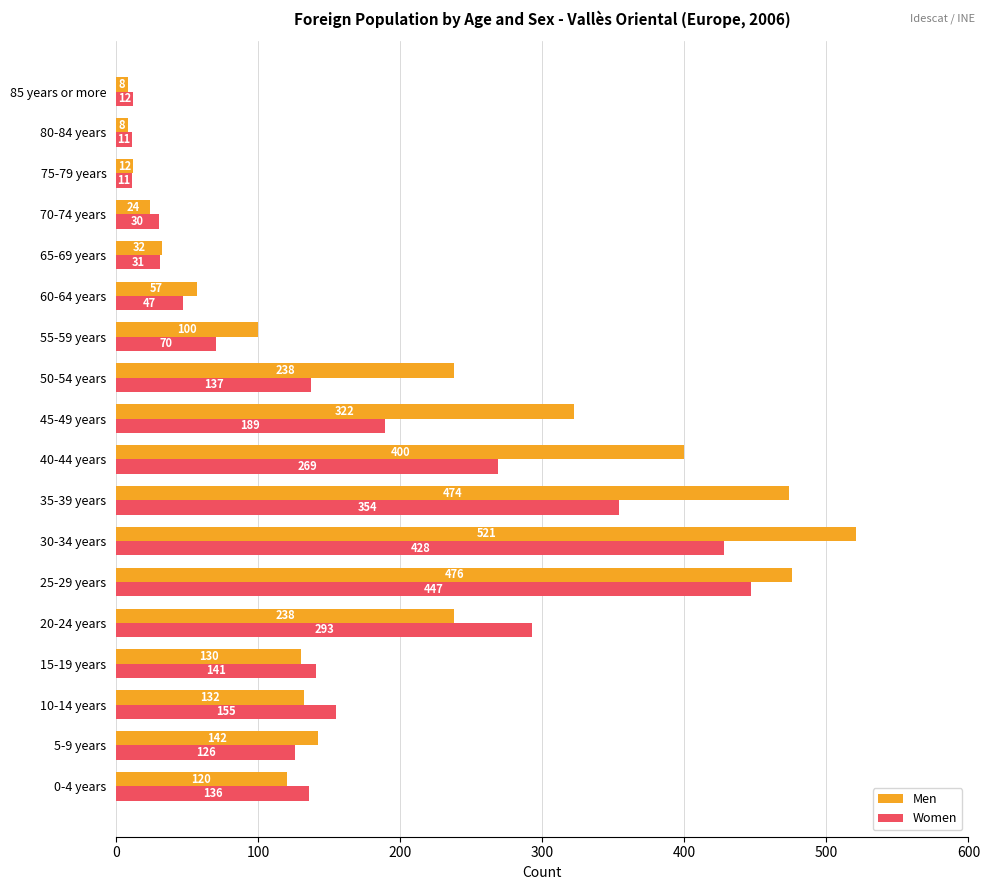

What is the sum of all Men values?

3434